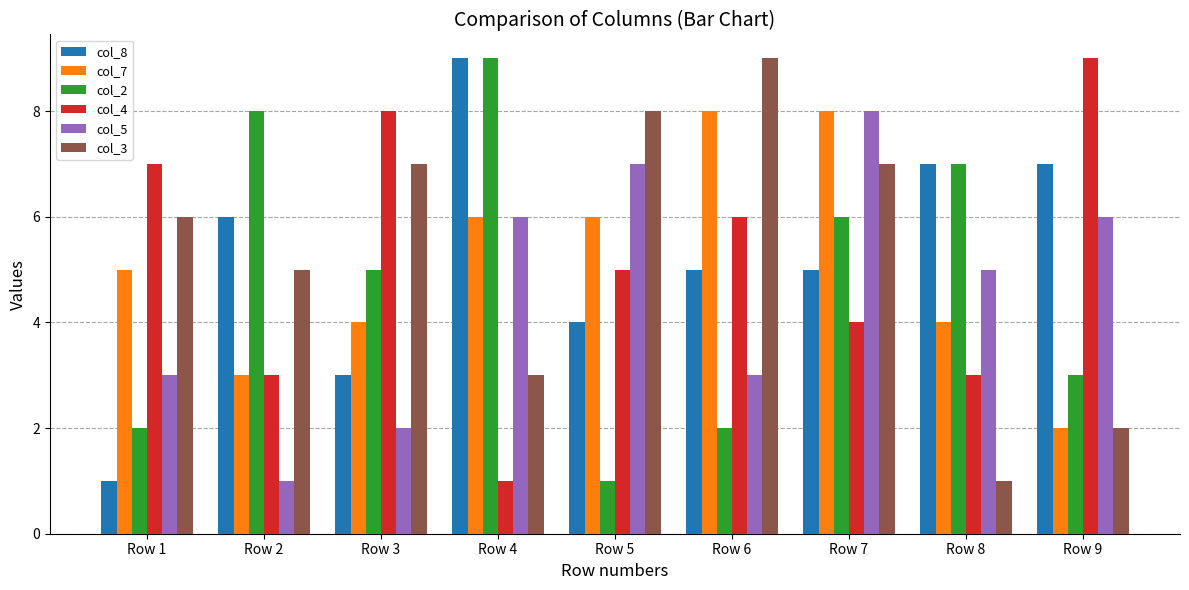

Reading left to right, extract all data points from this chart.

col_8: Row 1=1	Row 2=6	Row 3=3	Row 4=9	Row 5=4	Row 6=5	Row 7=5	Row 8=7	Row 9=7
col_7: Row 1=5	Row 2=3	Row 3=4	Row 4=6	Row 5=6	Row 6=8	Row 7=8	Row 8=4	Row 9=2
col_2: Row 1=2	Row 2=8	Row 3=5	Row 4=9	Row 5=1	Row 6=2	Row 7=6	Row 8=7	Row 9=3
col_4: Row 1=7	Row 2=3	Row 3=8	Row 4=1	Row 5=5	Row 6=6	Row 7=4	Row 8=3	Row 9=9
col_5: Row 1=3	Row 2=1	Row 3=2	Row 4=6	Row 5=7	Row 6=3	Row 7=8	Row 8=5	Row 9=6
col_3: Row 1=6	Row 2=5	Row 3=7	Row 4=3	Row 5=8	Row 6=9	Row 7=7	Row 8=1	Row 9=2